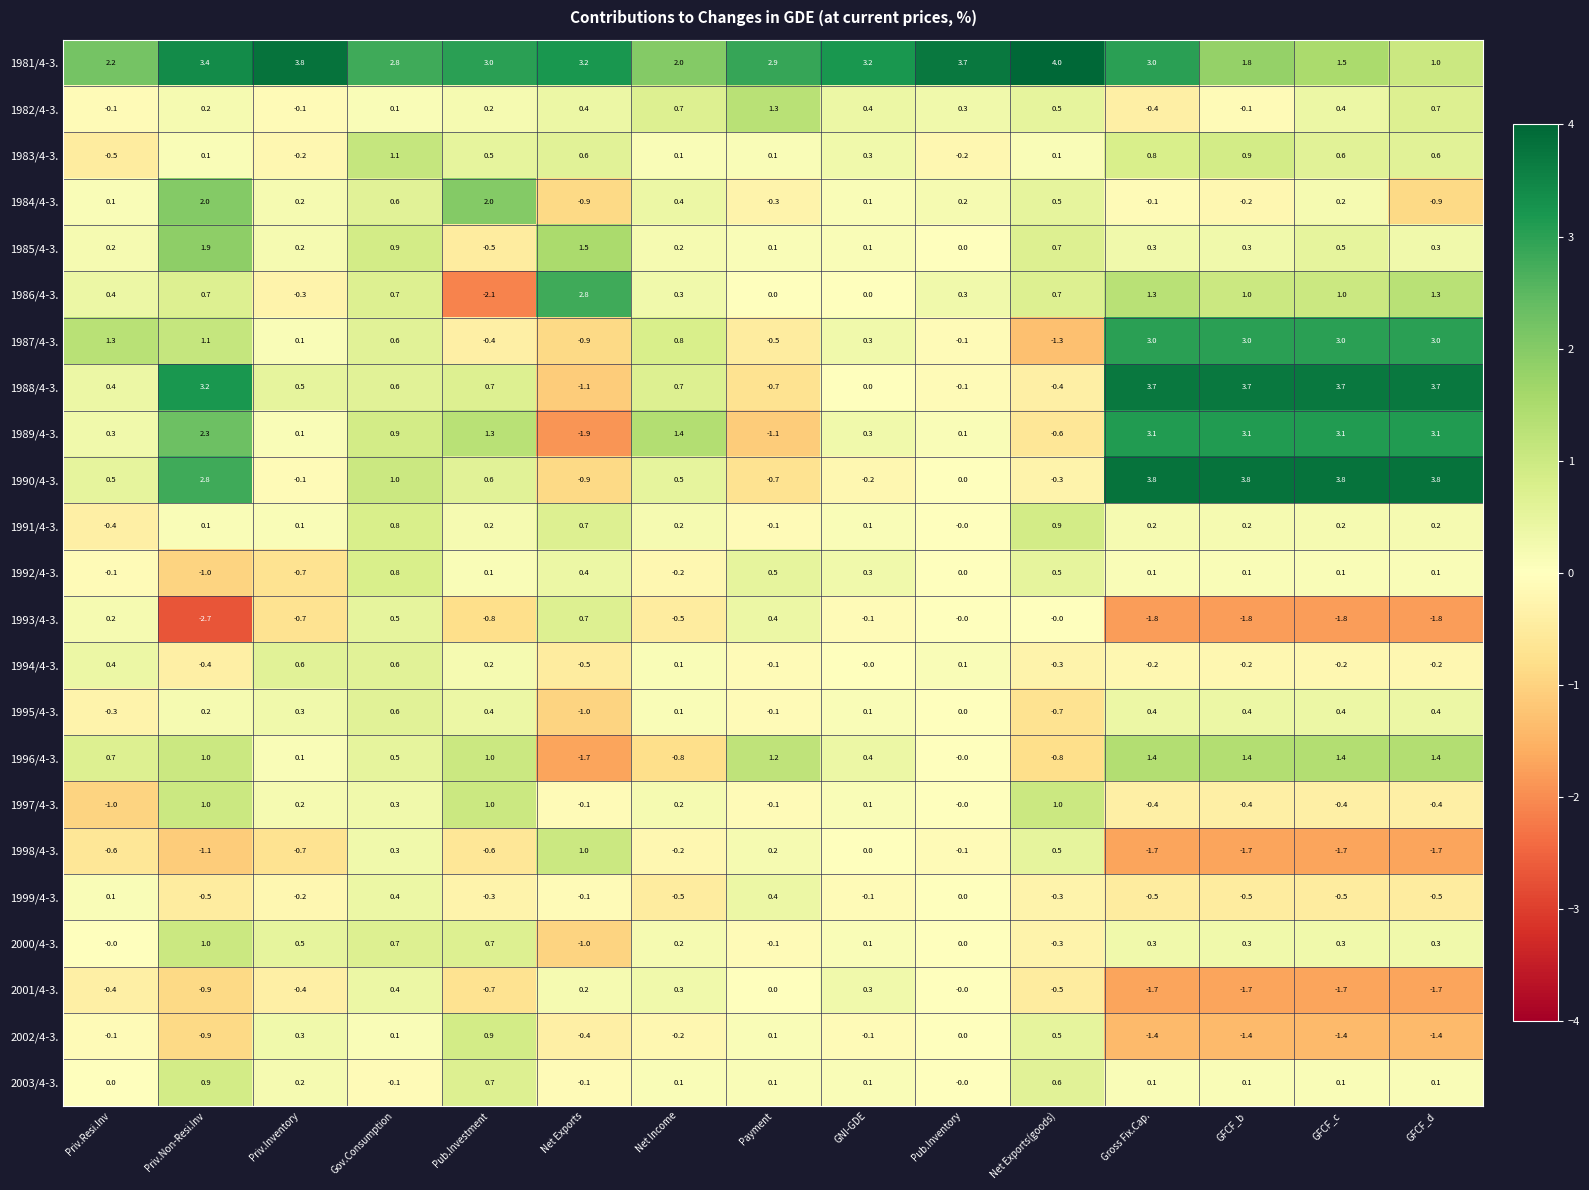

At which label does 1997/4-3. first exceed 0?

Priv.Non-Resi.Inv